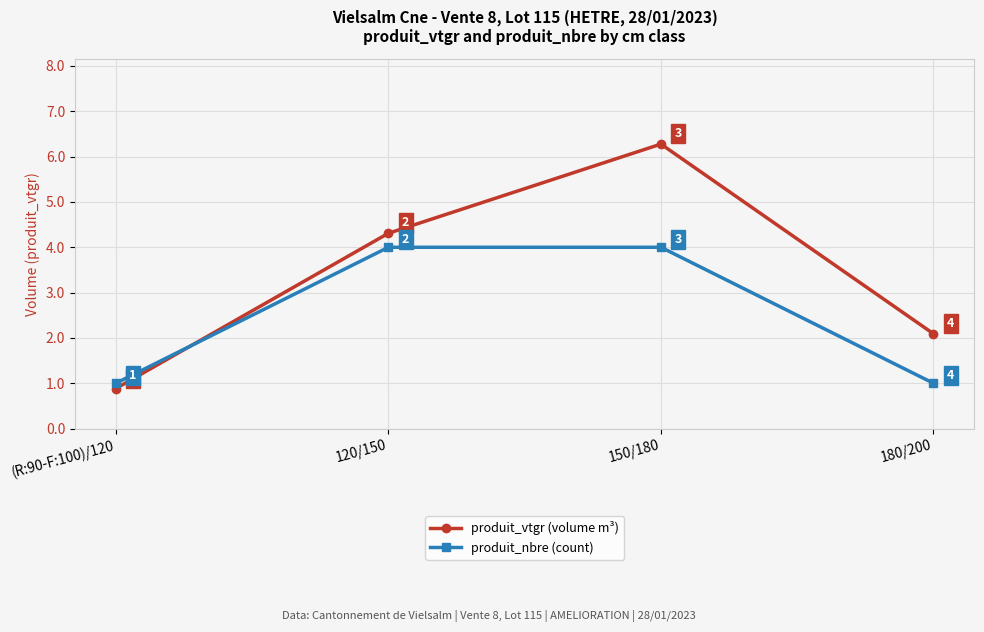

What is the minimum value for produit_nbre (count)?

1.0